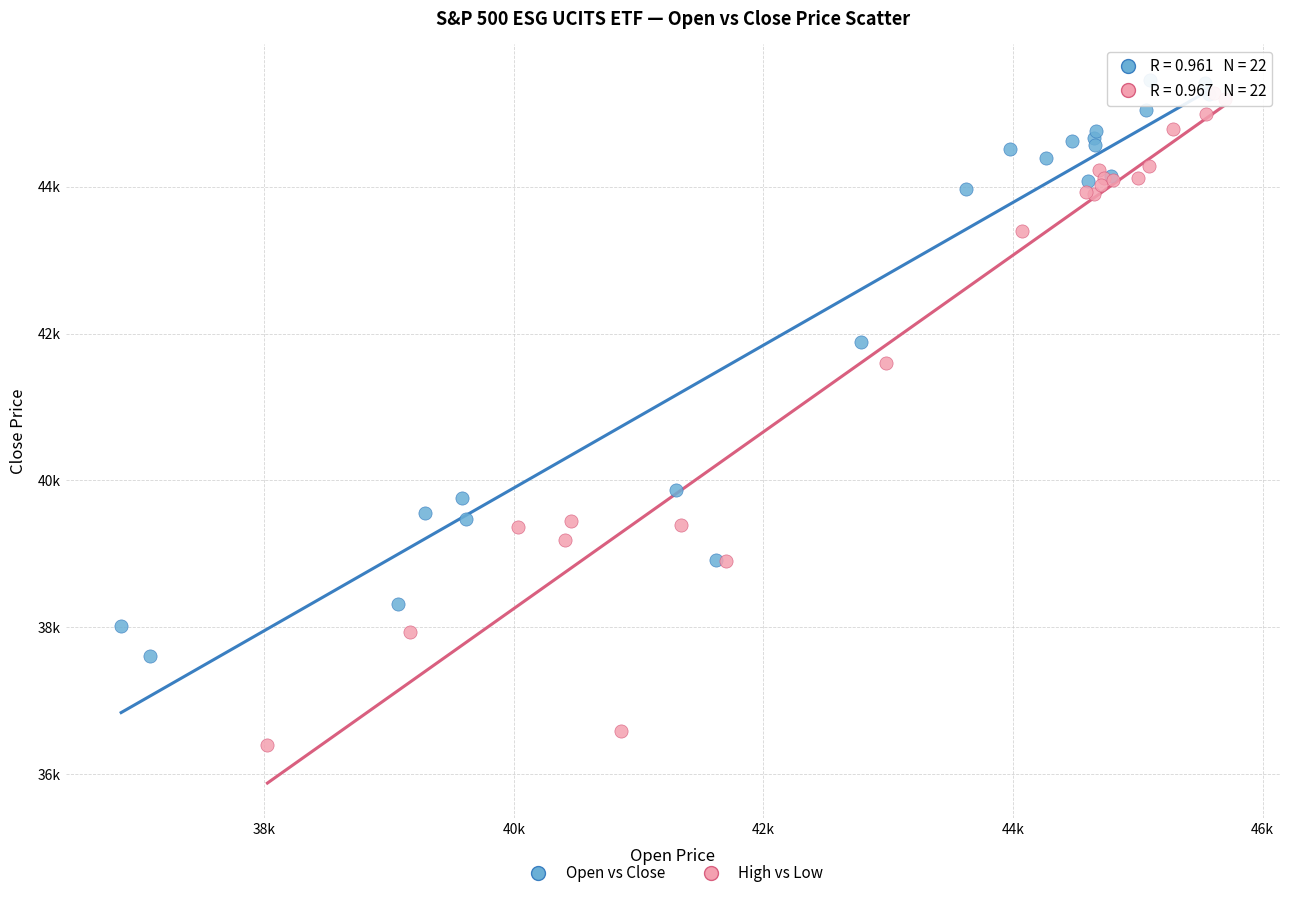

What are all the series names shown in the legend?

Open vs Close, High vs Low